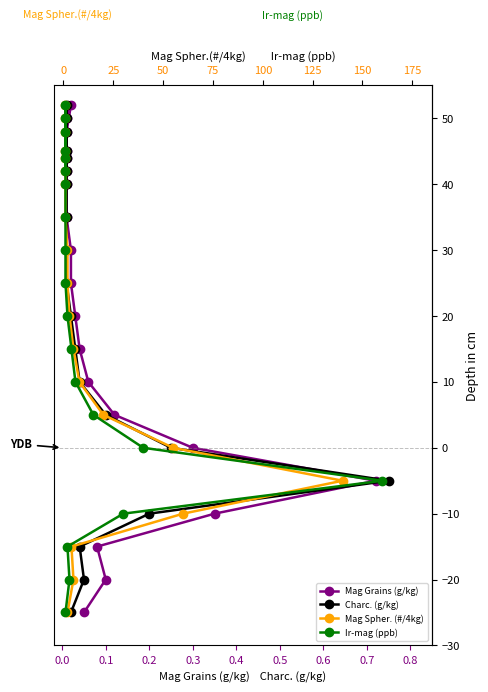

Where is Mag Grains (g/kg) nearest to the value 13?

0.7